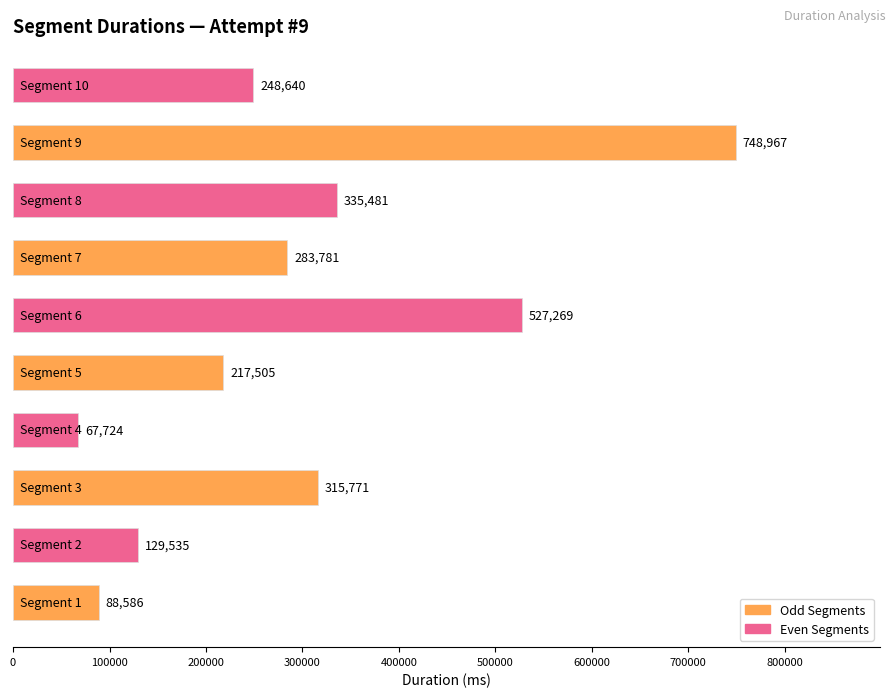

What is the average value?

296326